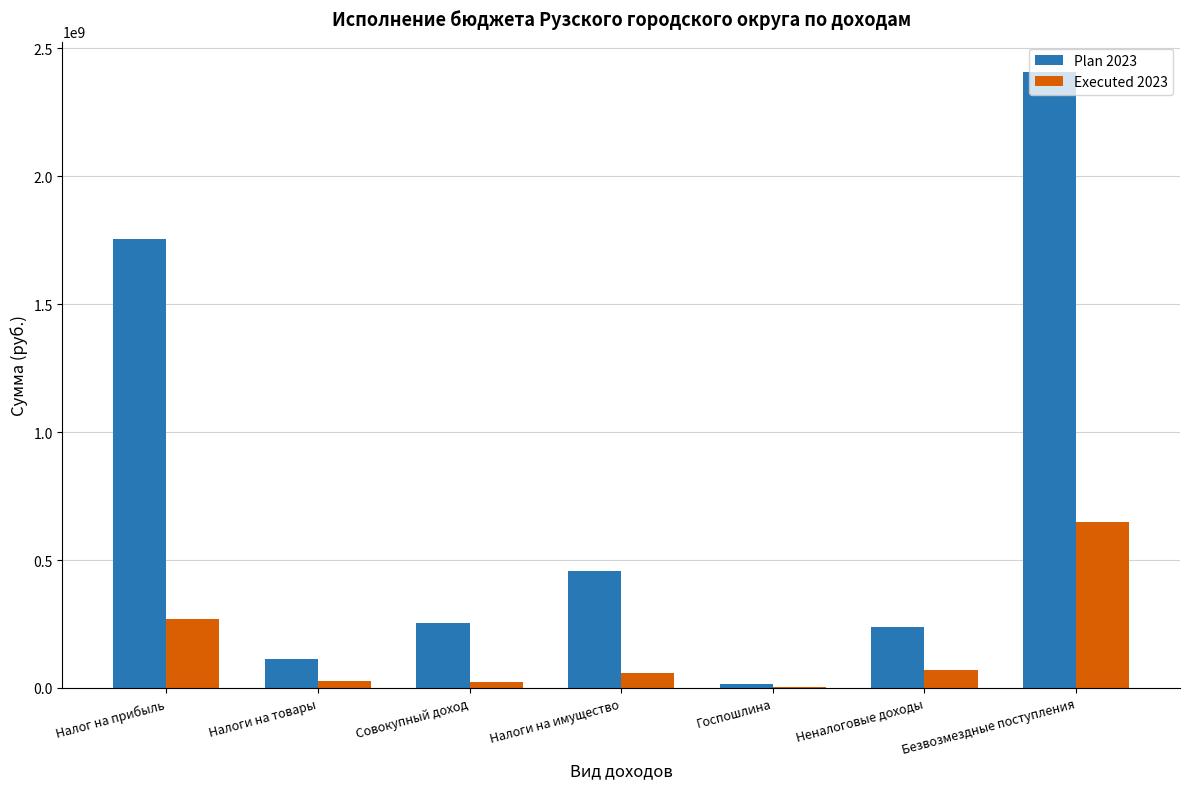

The value of Plan 2023 at Налоги на имущество is 455851000.0. True or false?

True